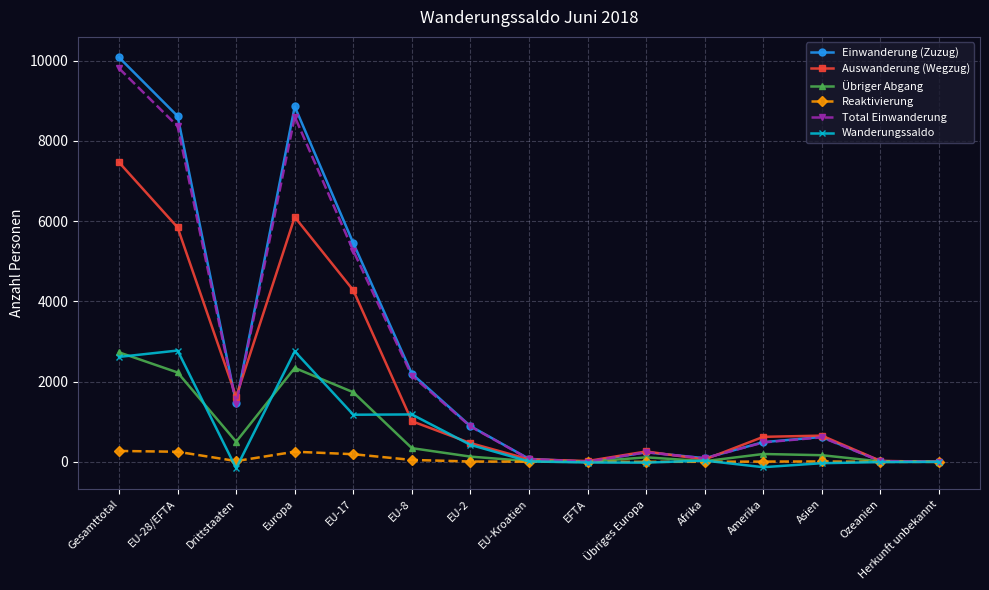

At which category is the sum across all series the highest?

Gesamttotal